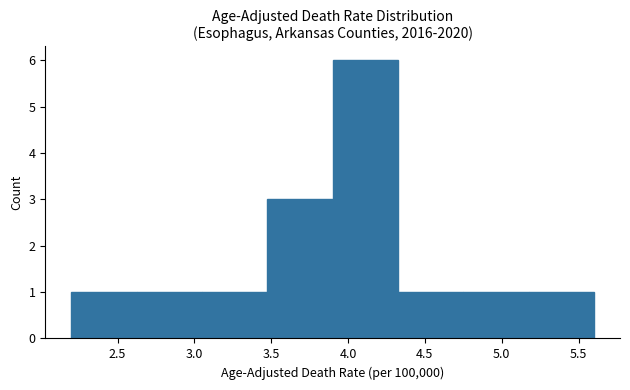

How tall is the bar that spans 4.325 to 4.750 on the x-axis? Neither the bar edges nor the heights are printed on the chart, so give them approximately, as read against the axes.

1